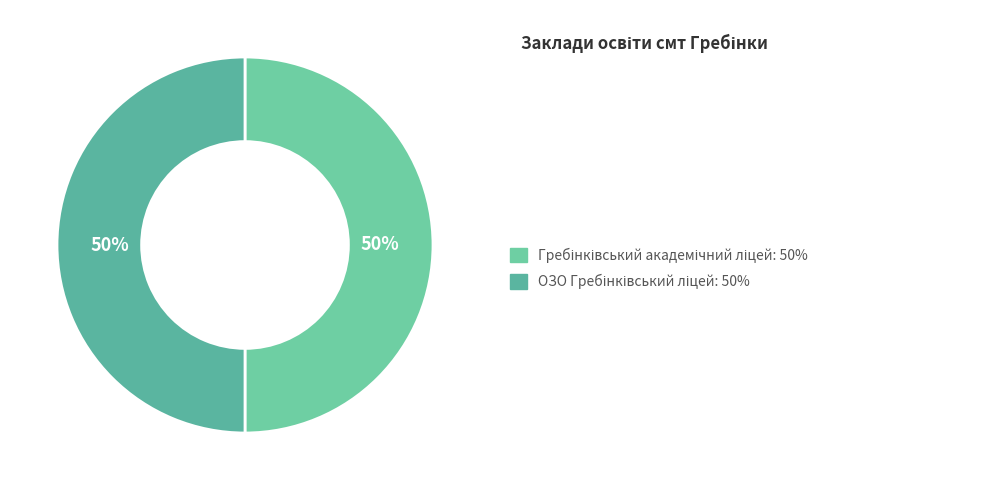

Rank the categories by value from highest to lowest.

ОЗО Гребінківський ліцей, Гребінківський академічний ліцей